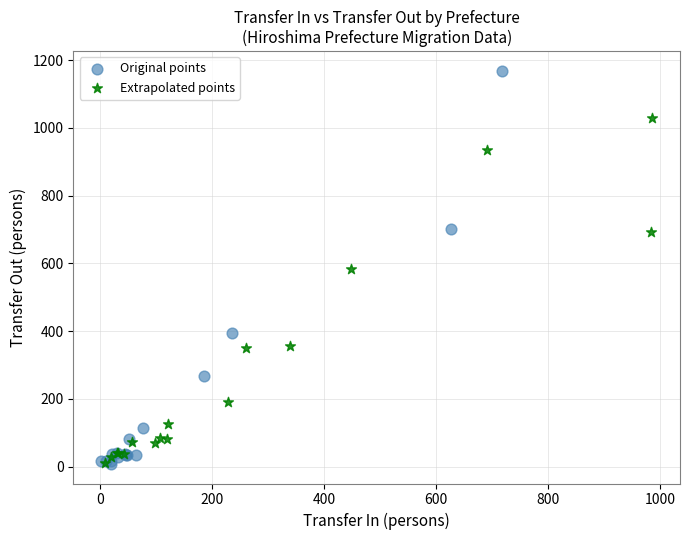

Which series reaches the maximum Y coordinate?

Original points